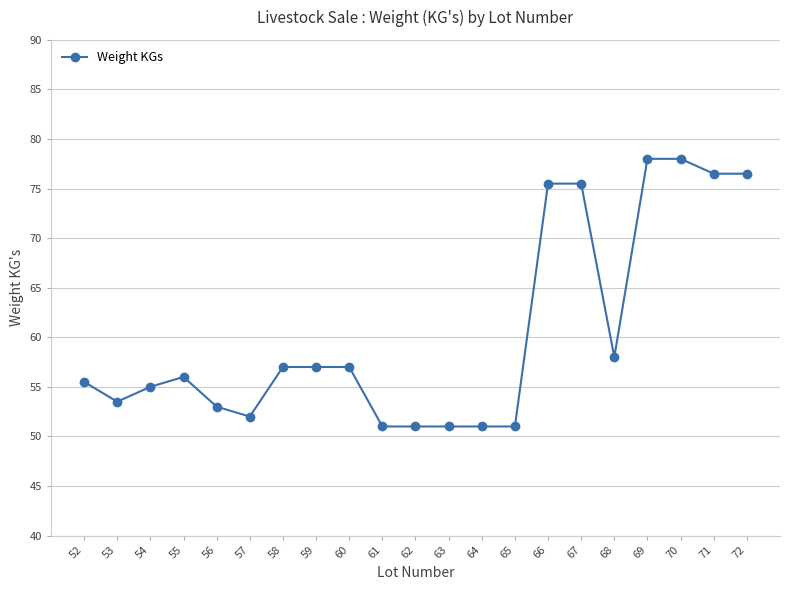

Is it true that the value at 66 is 131.6?

False